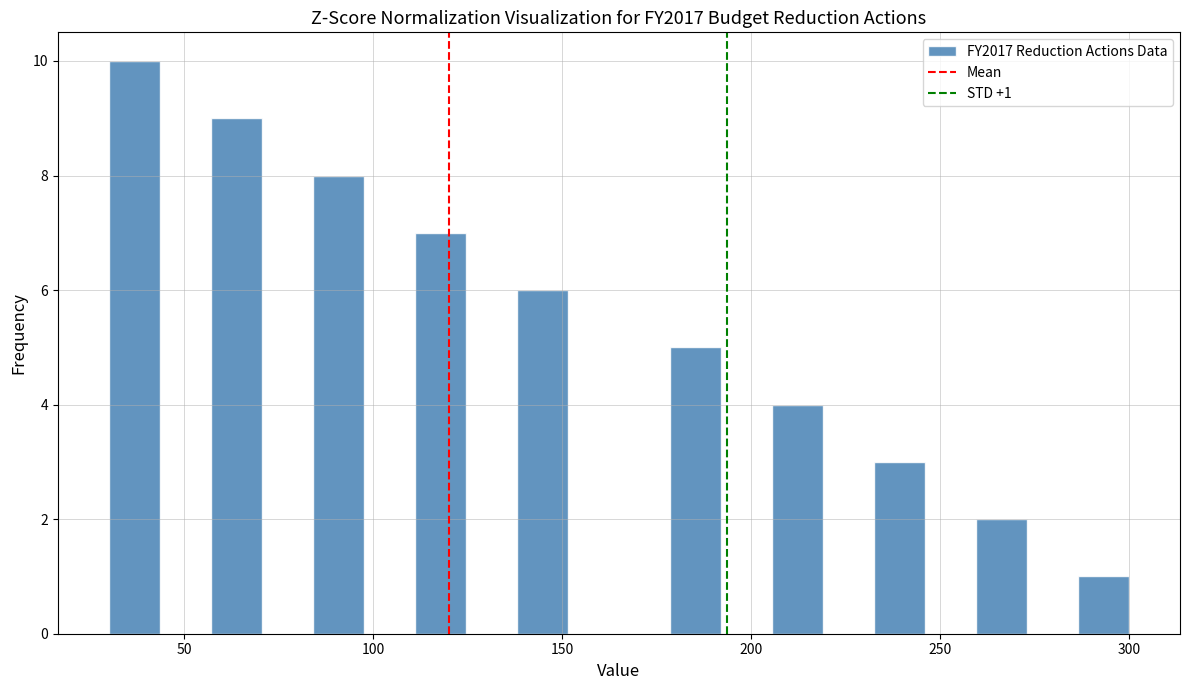

Around what value on the x-axis is the tallest bar? Give the approximate position of its centre, as read against the axis.

35